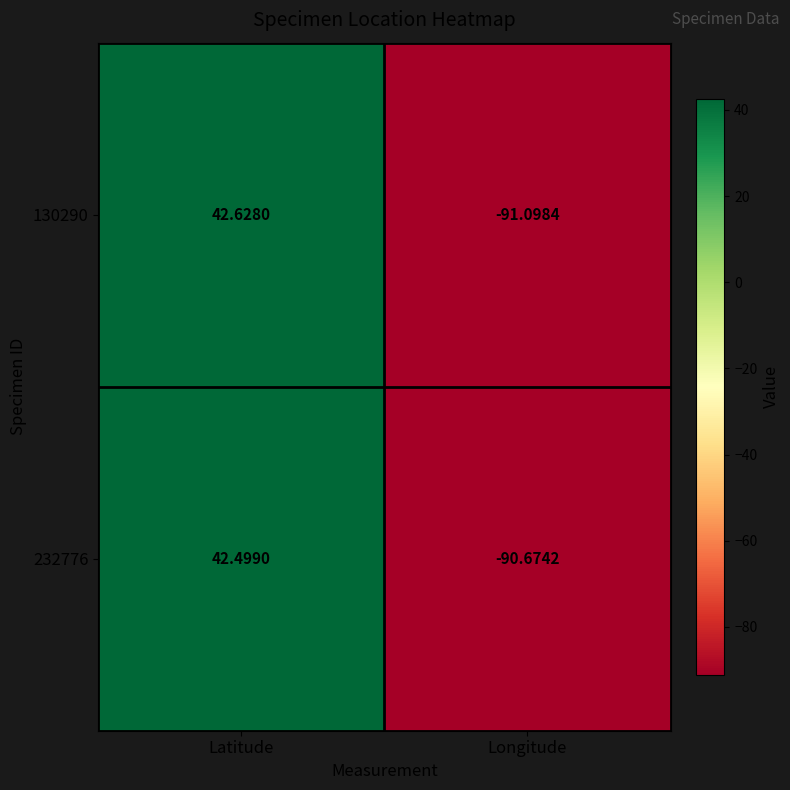

How many positive values does the 130290 series have?

1